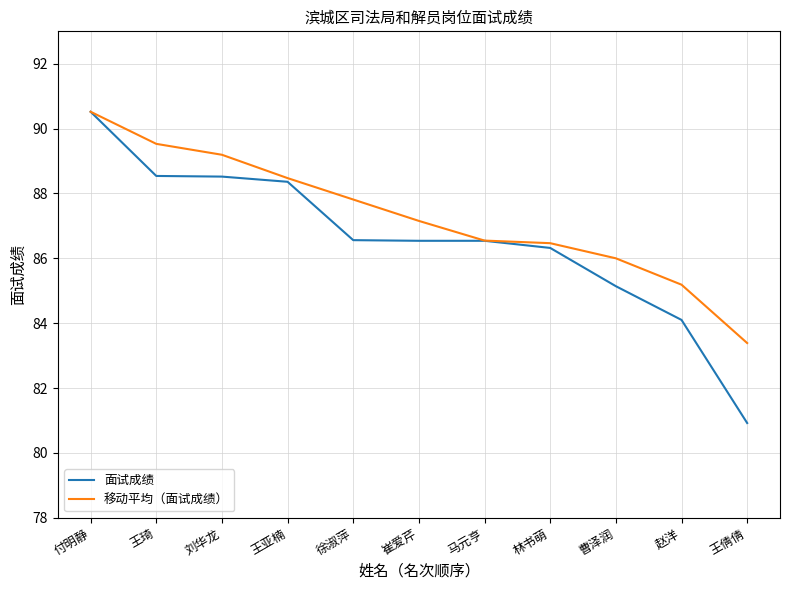

Where does the 面试成绩 series first go above 86?

付明静